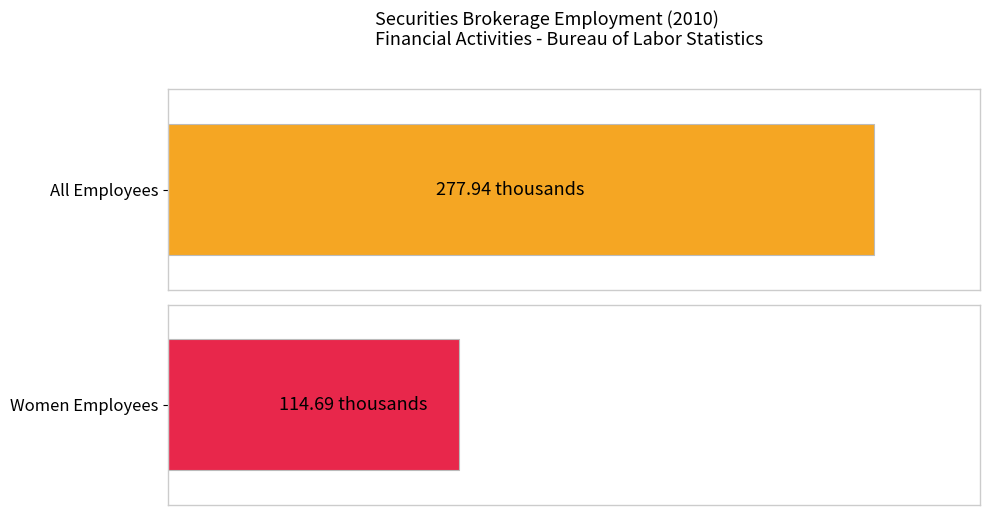

Is it true that Women Employees equals 178.0 at 1994?

False